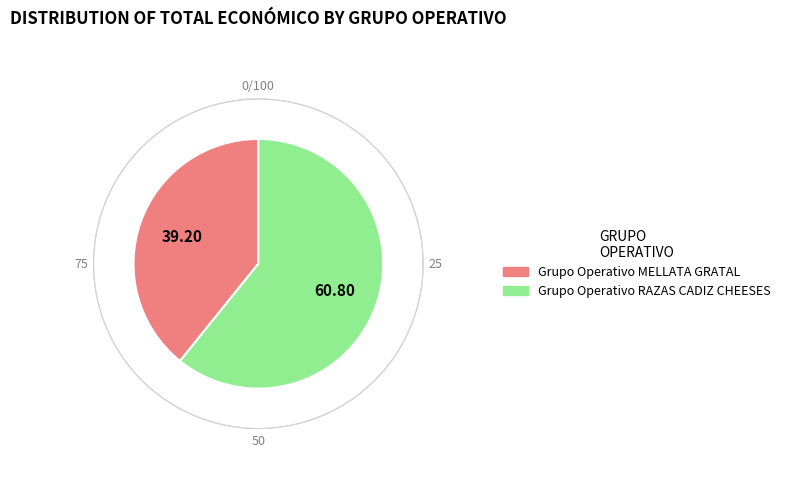

Which category has the smallest portion of the pie?

Grupo Operativo MELLATA GRATAL